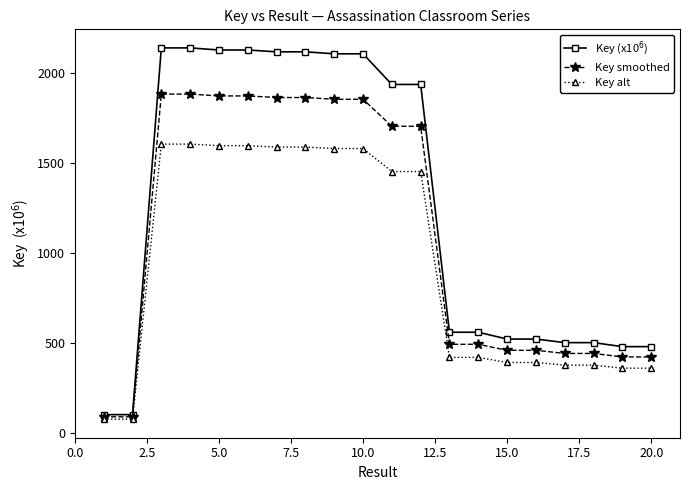

What is the minimum value for Key alt?

75.5